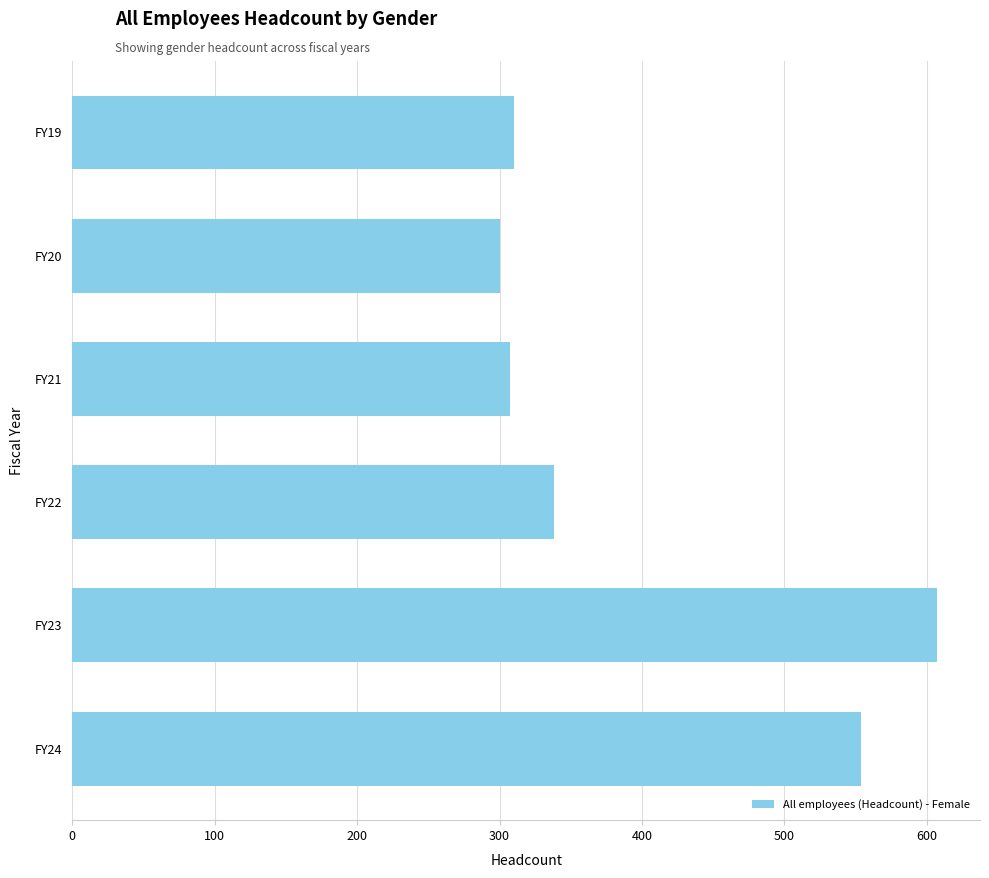

Reading bottom to top, transcribe all the data shown in this chart.

554	607	338	307	300	310